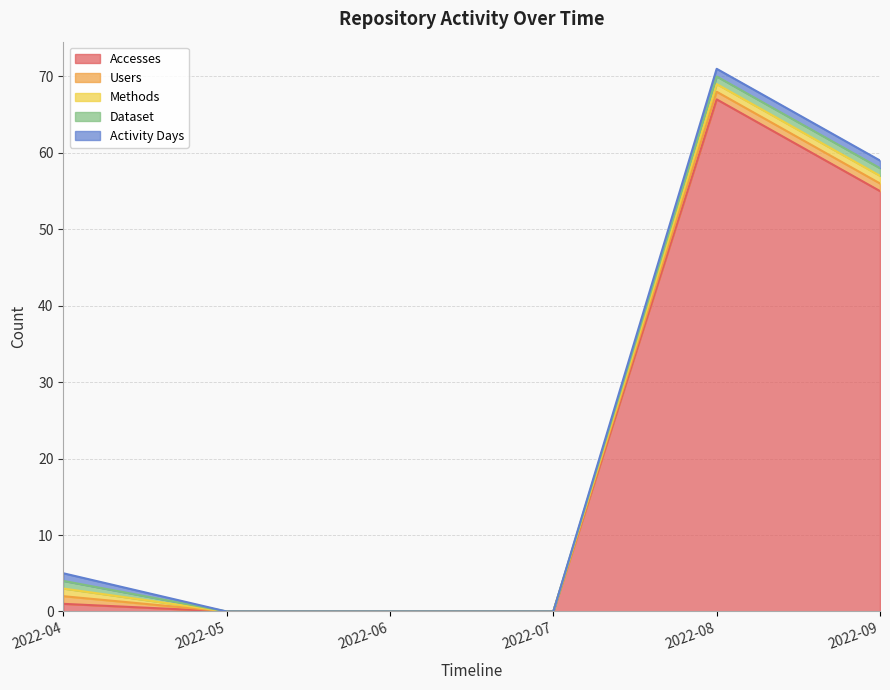

Which has a higher value, 2022-06 or 2022-04?

2022-04